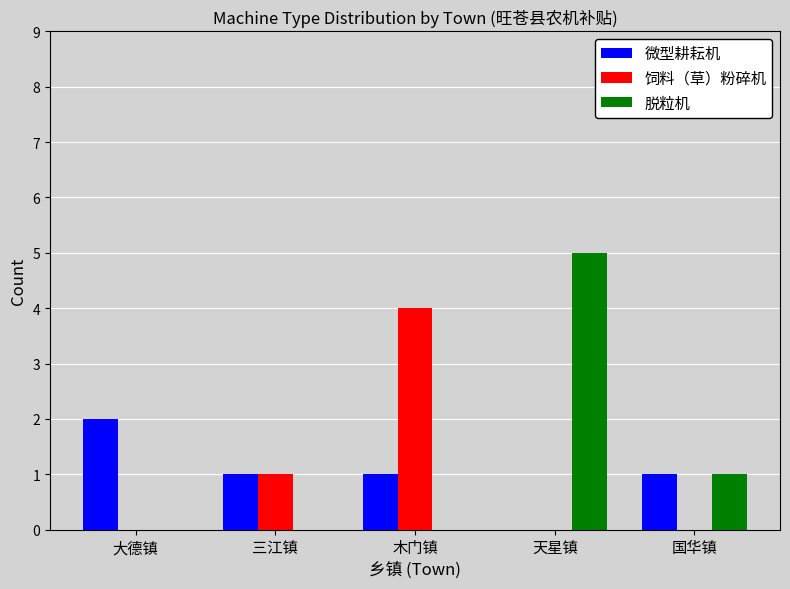

The 饲料（草）粉碎机 series shows -3 at 天星镇. True or false?

False